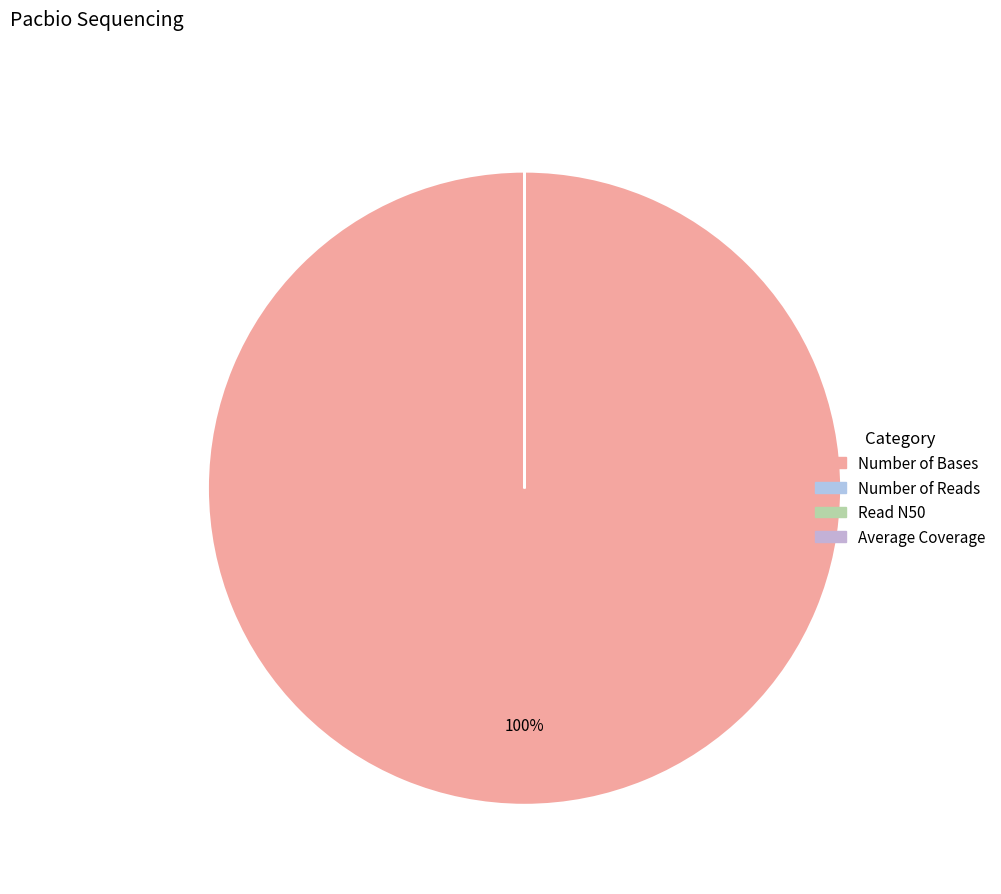

Does Average Coverage account for over 50% of the chart?

No